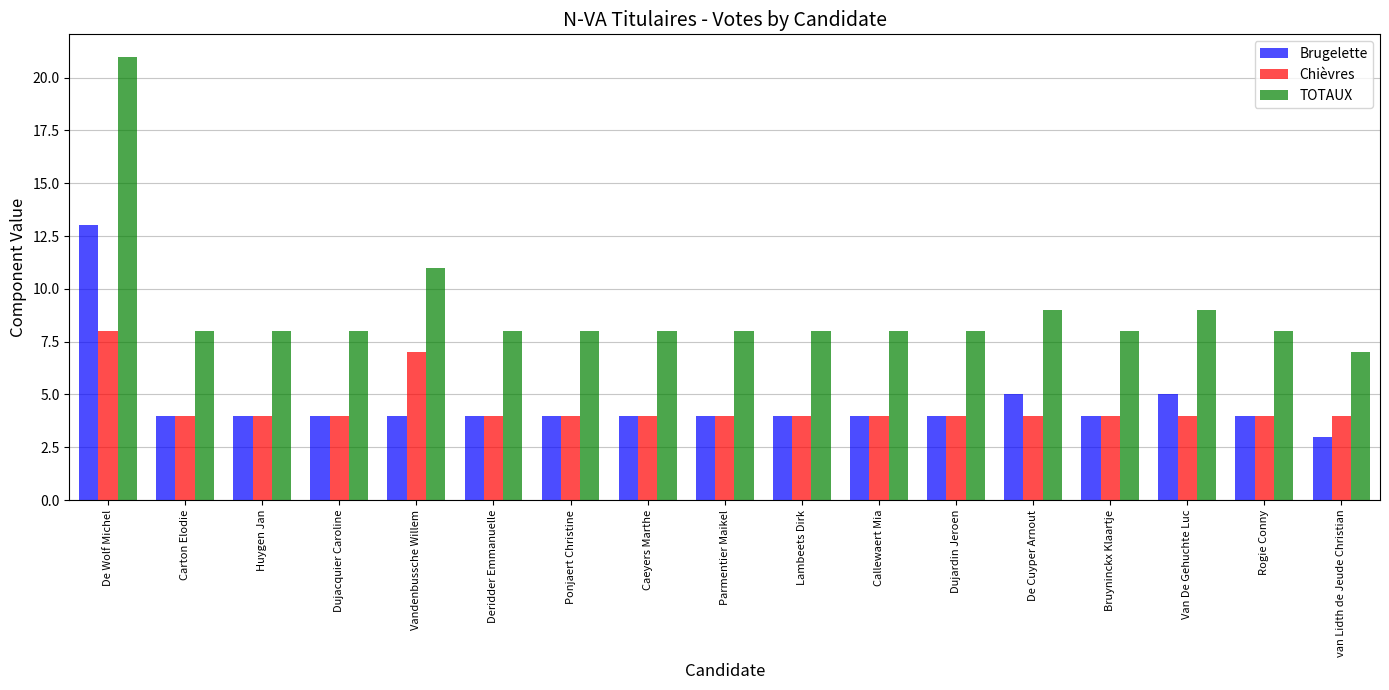

How many Chièvres values are between 4 and 5?

15